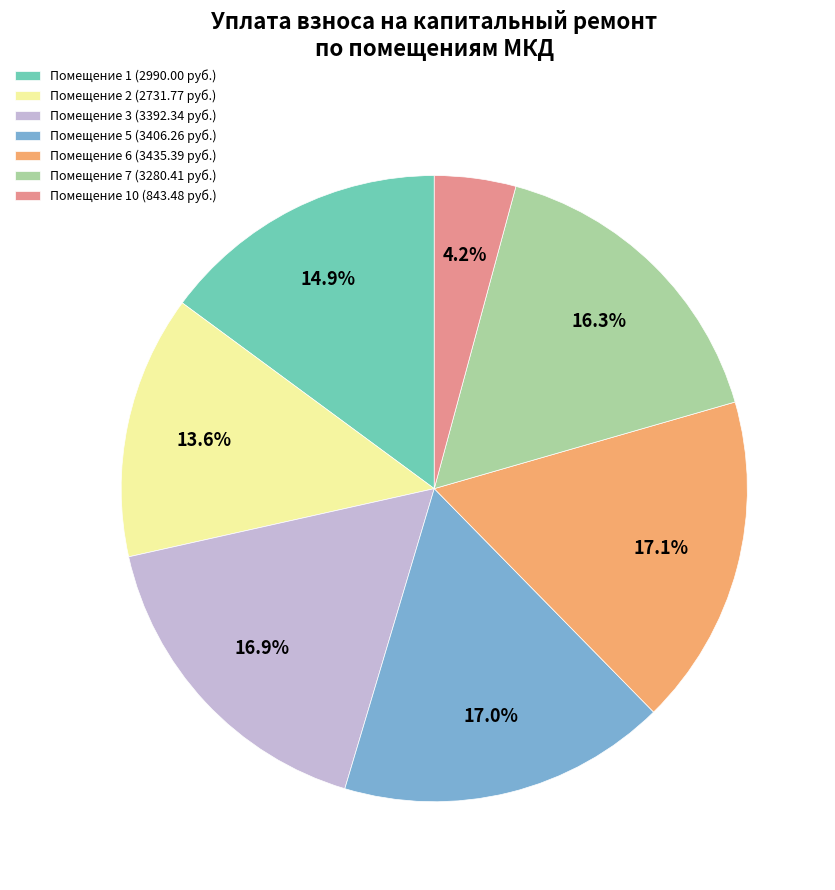

Which category has the smallest portion of the pie?

Помещение 10 (843.48 руб.)